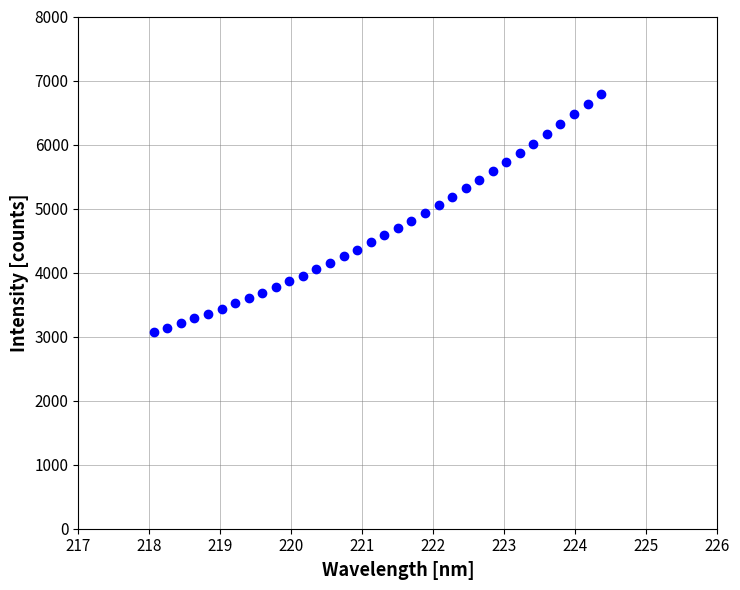

What is the range of X values (max minus min)?

6.3